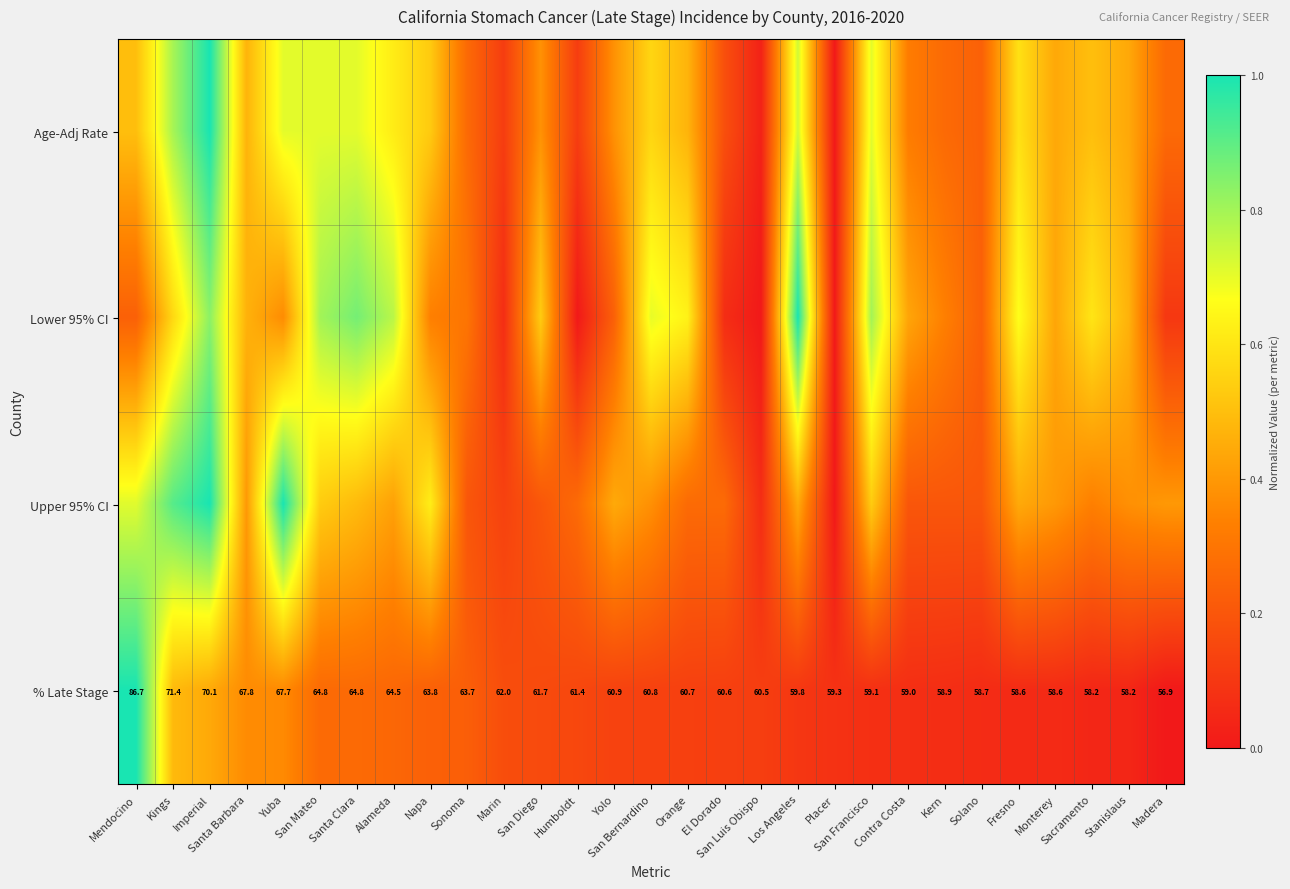

What is the difference between the highest and lowest values at Orange?

0.5